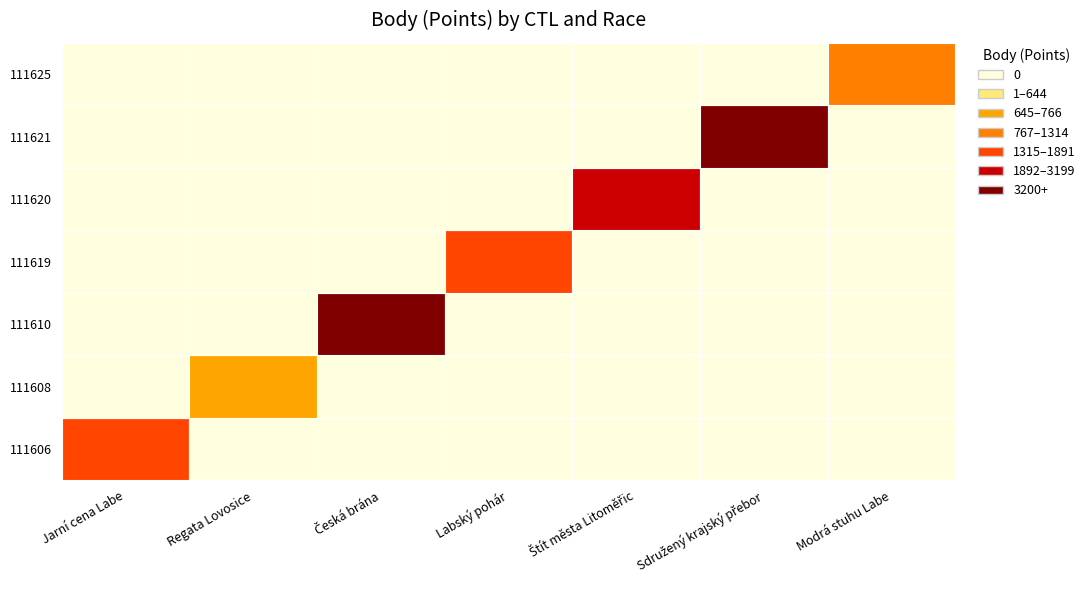

Between Štít města Litoměřic and Modrá stuhu Labe, which series saw the biggest shift?

111620